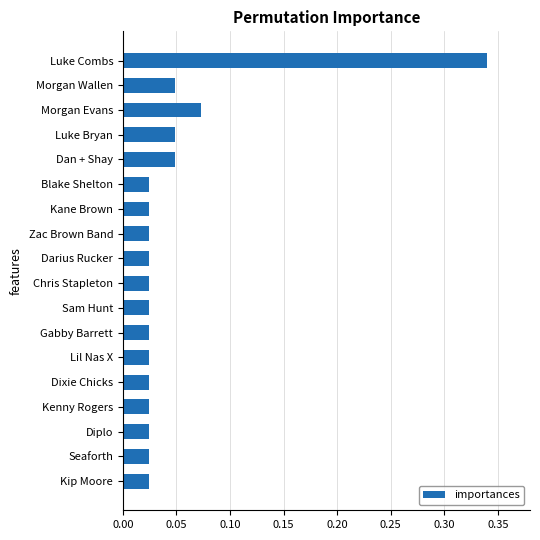

What is the label of the 8th bar from the top?

Zac Brown Band